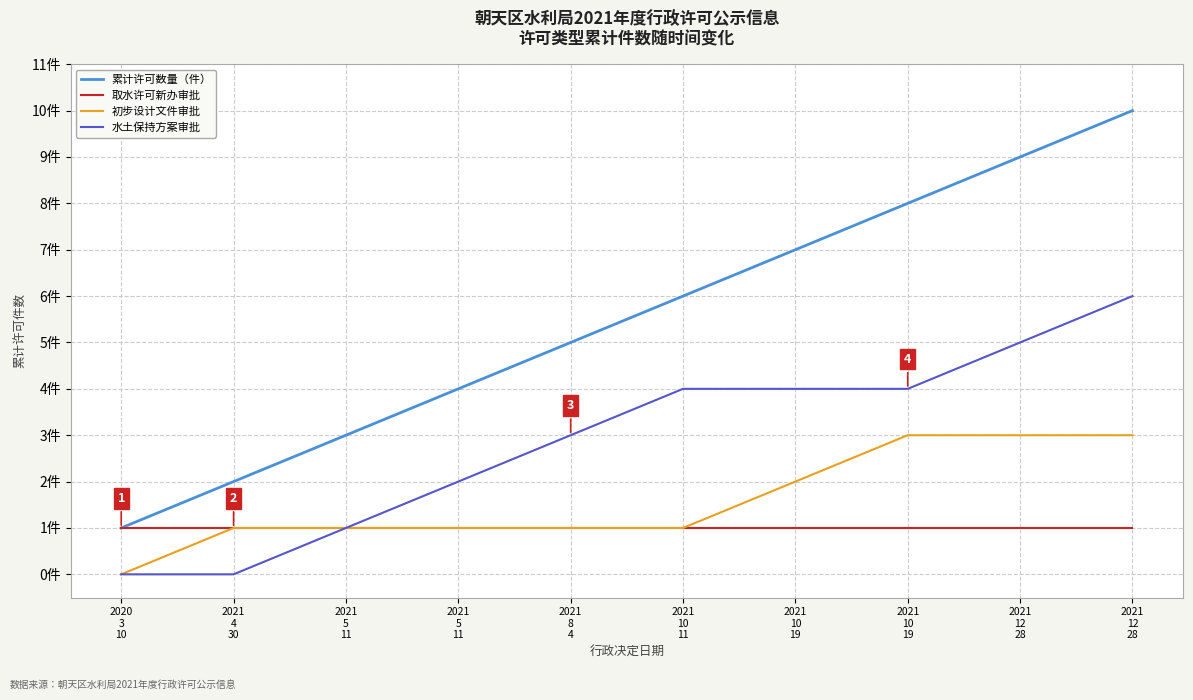

Is it true that 初步设计文件审批 equals 3 at 2021
12
28?

True